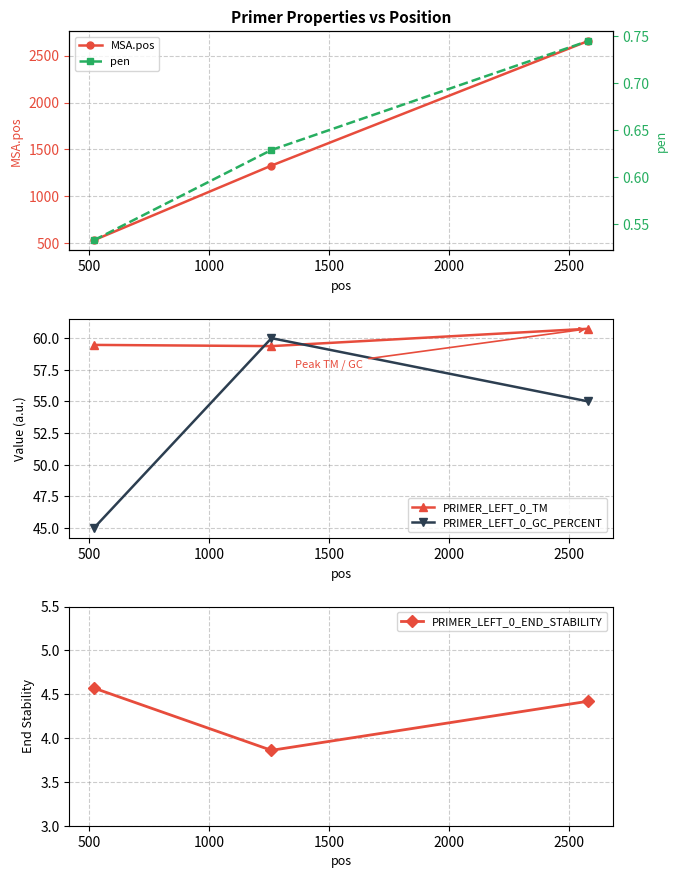

What is the value of the MSA.pos point at the 2nd from the left?

1328